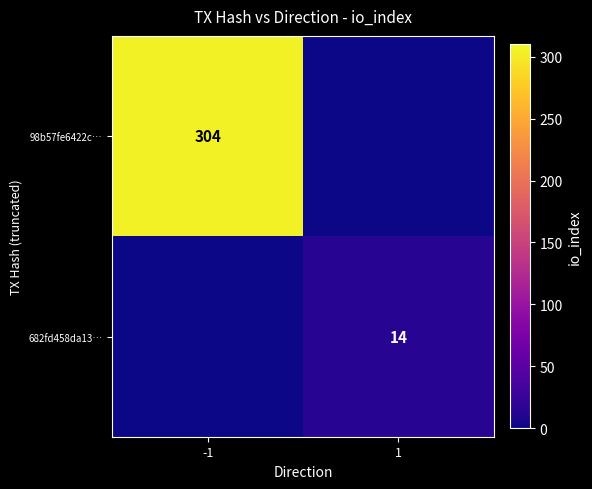

The 682fd458da13… series shows 14 at 1. True or false?

True